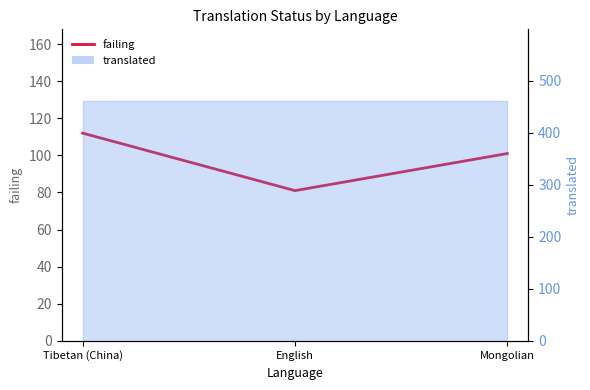

Count the values in the range 81 to 112.

3